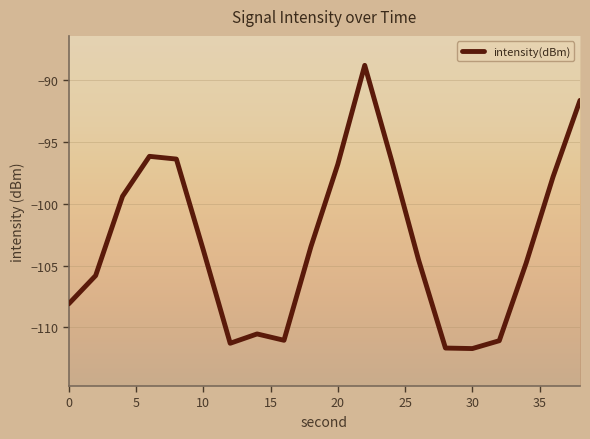

Count the number of data series in this chart.

1